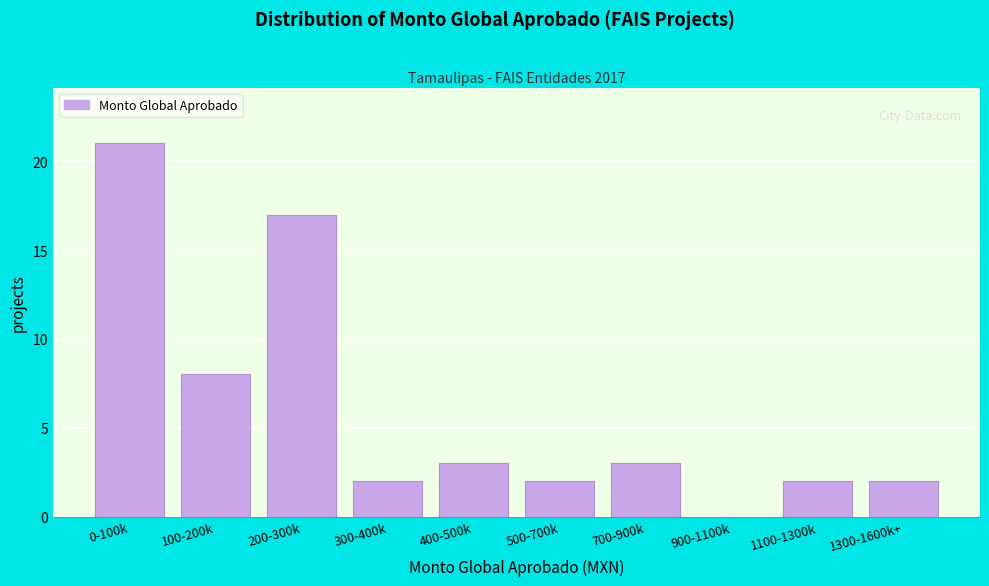

Reading left to right, transcribe all the data shown in this chart.

0-100k=21	100-200k=8	200-300k=17	300-400k=2	400-500k=3	500-700k=2	700-900k=3	900-1100k=0	1100-1300k=2	1300-1600k+=2